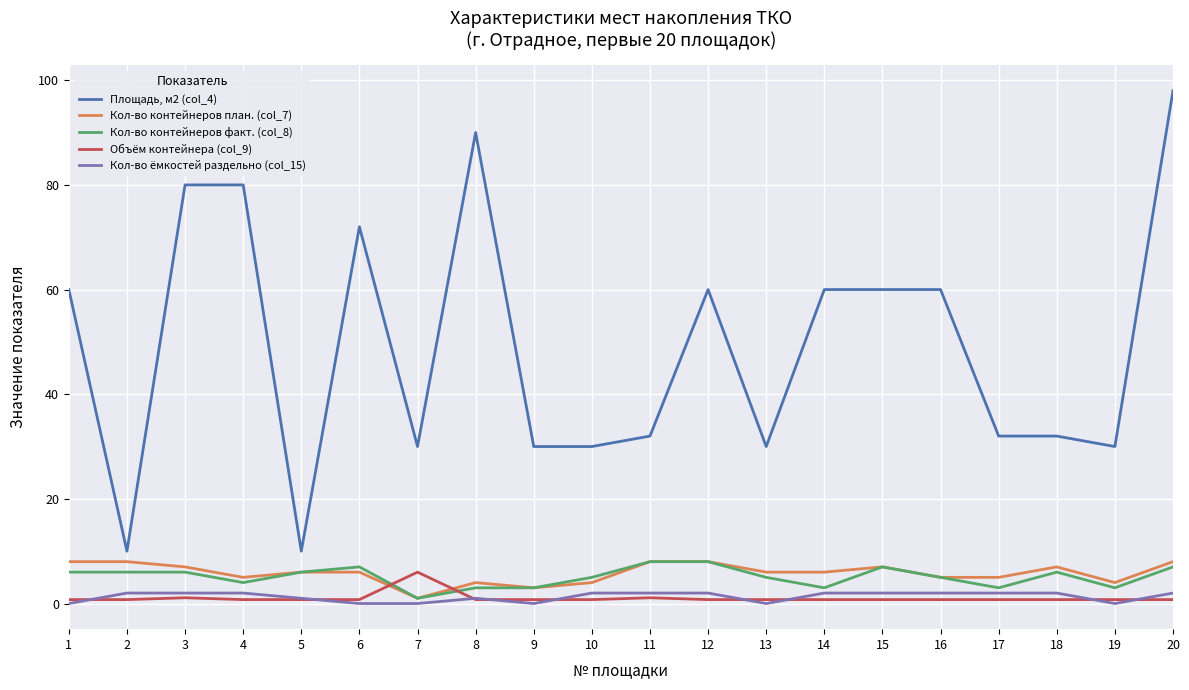

What is the difference between the Кол-во контейнеров план. (col_7) values at 2 and 10?

4.0